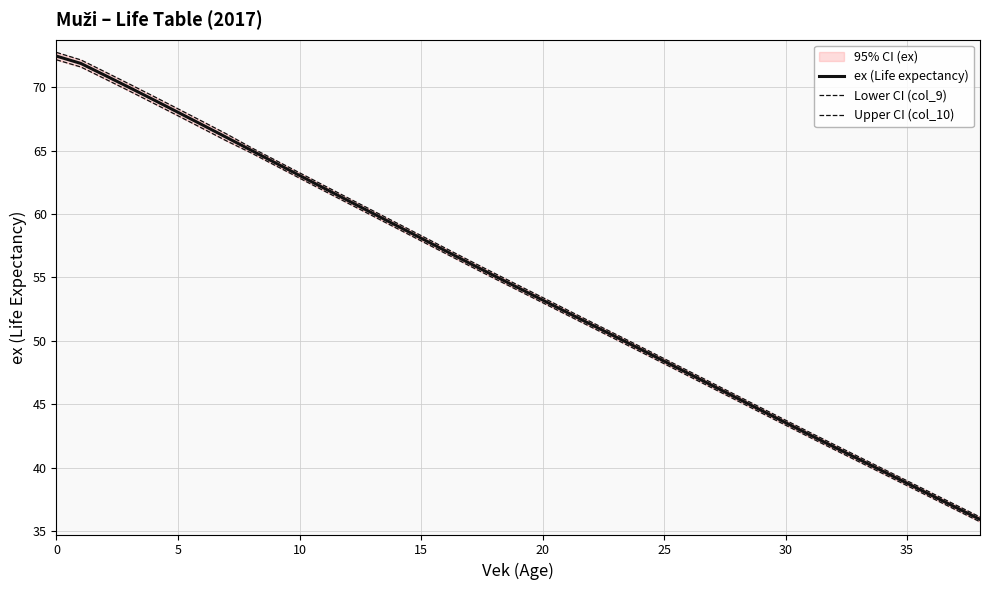

What is the highest value of the ex (Life expectancy) series?

72.4